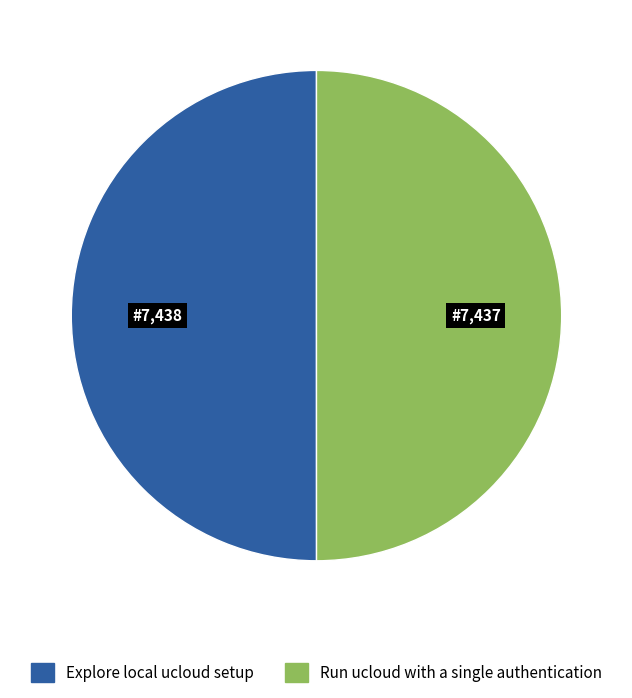

Is the sum of Run ucloud with a single authentication and Explore local ucloud setup greater than half?

Yes